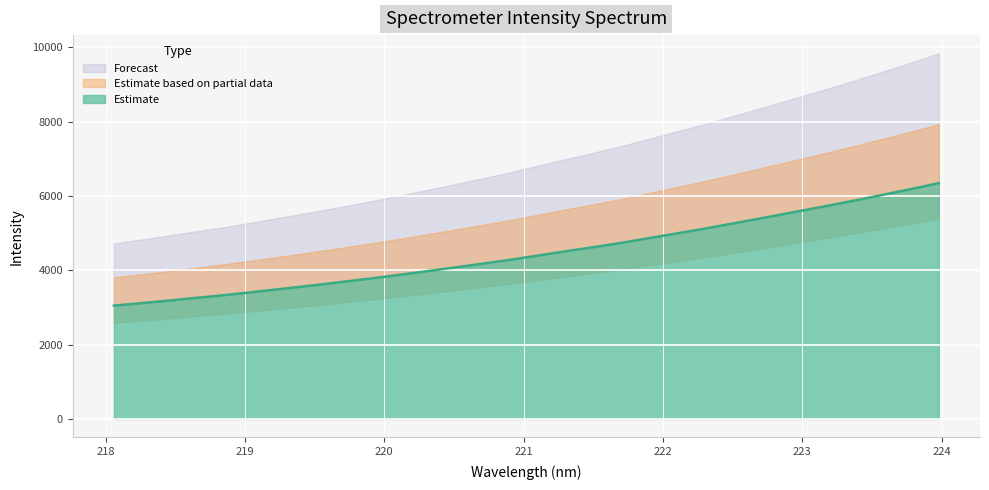

What is the label of the 21st point from the right?

220.1623